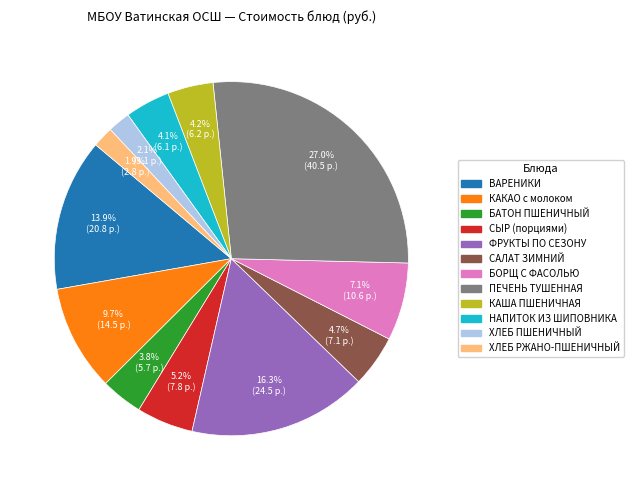

Is the sum of ФРУКТЫ ПО СЕЗОНУ and ВАРЕНИКИ greater than half?

No